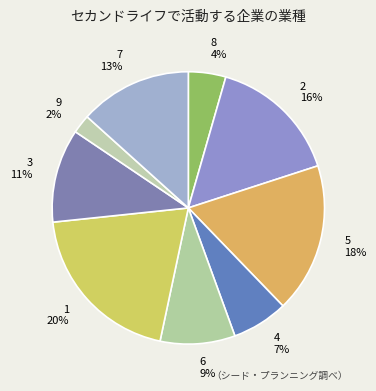

How many slices are in this pie chart?

9